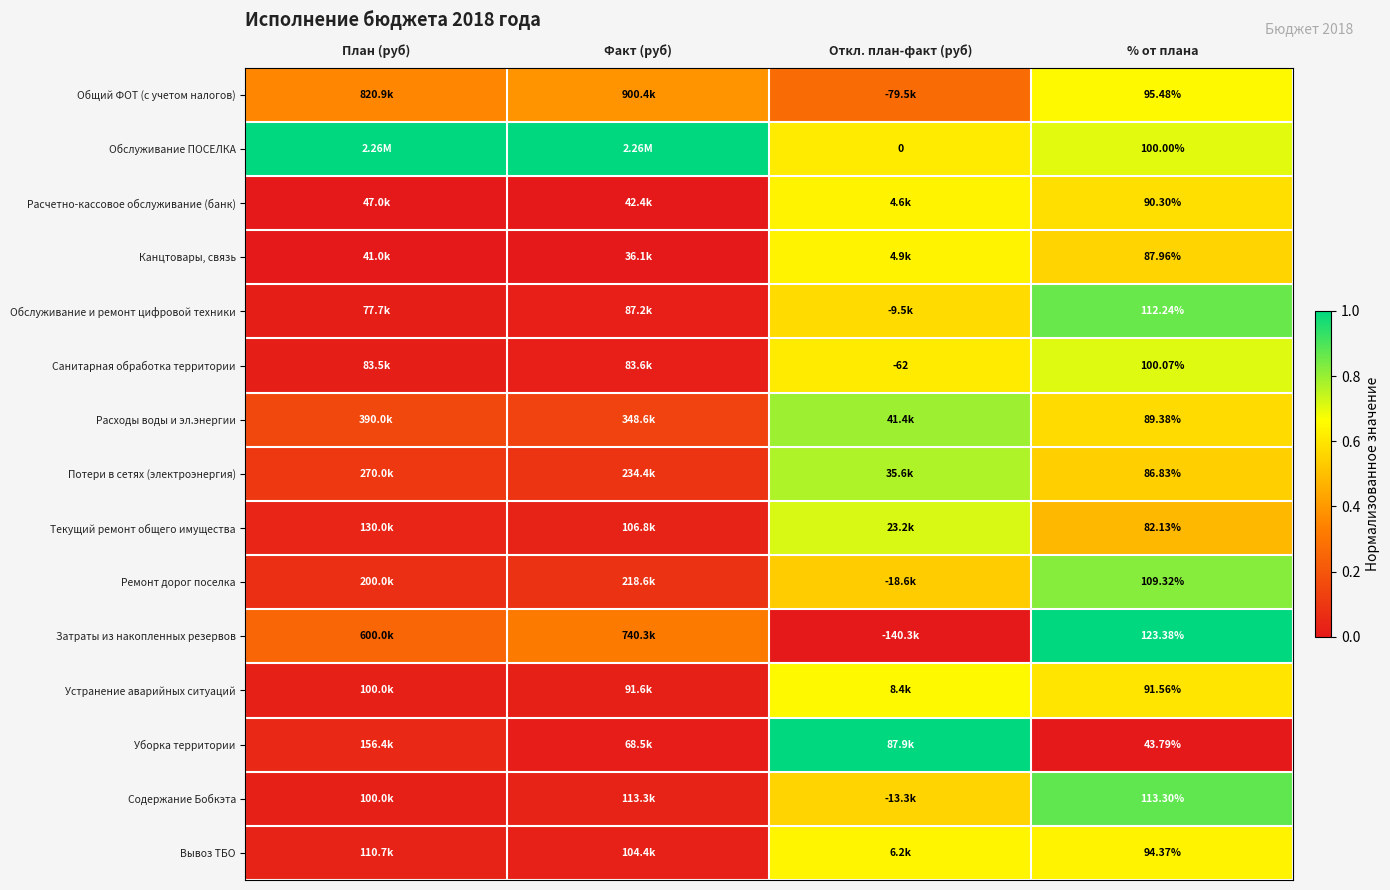

At % от плана, list the series in order from smallest to largest.

Уборка территории, Текущий ремонт общего имущества, Потери в сетях (электроэнергия), Канцтовары, связь, Расходы воды и эл.энергии, Расчетно-кассовое обслуживание (банк), Устранение аварийных ситуаций, Вывоз ТБО, Общий ФОТ (с учетом налогов), Обслуживание ПОСЕЛКА, Санитарная обработка территории, Ремонт дорог поселка, Обслуживание и ремонт цифровой техники, Содержание Бобкэта, Затраты из накопленных резервов